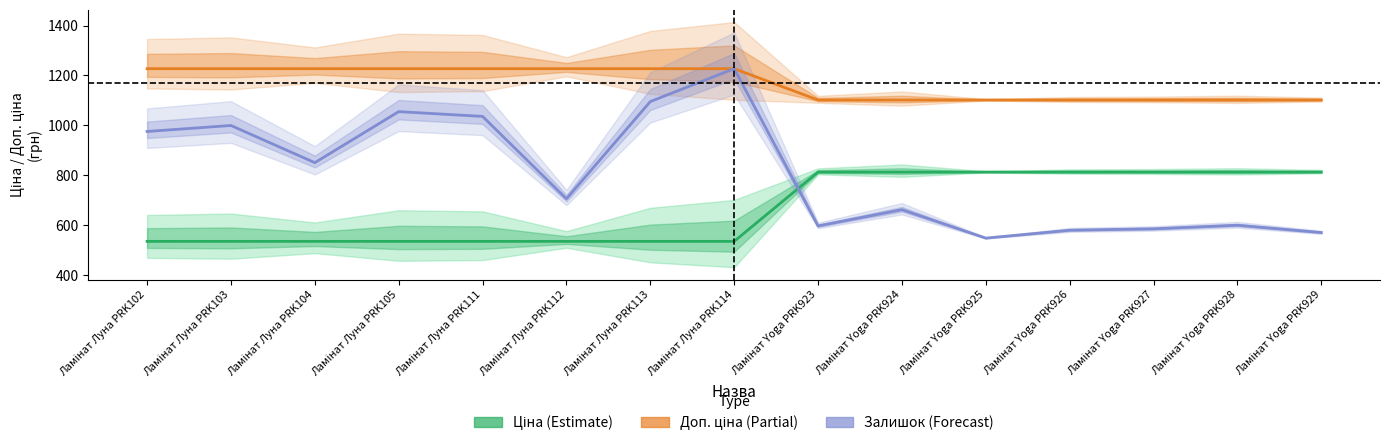

How many lines are shown in the chart?

3